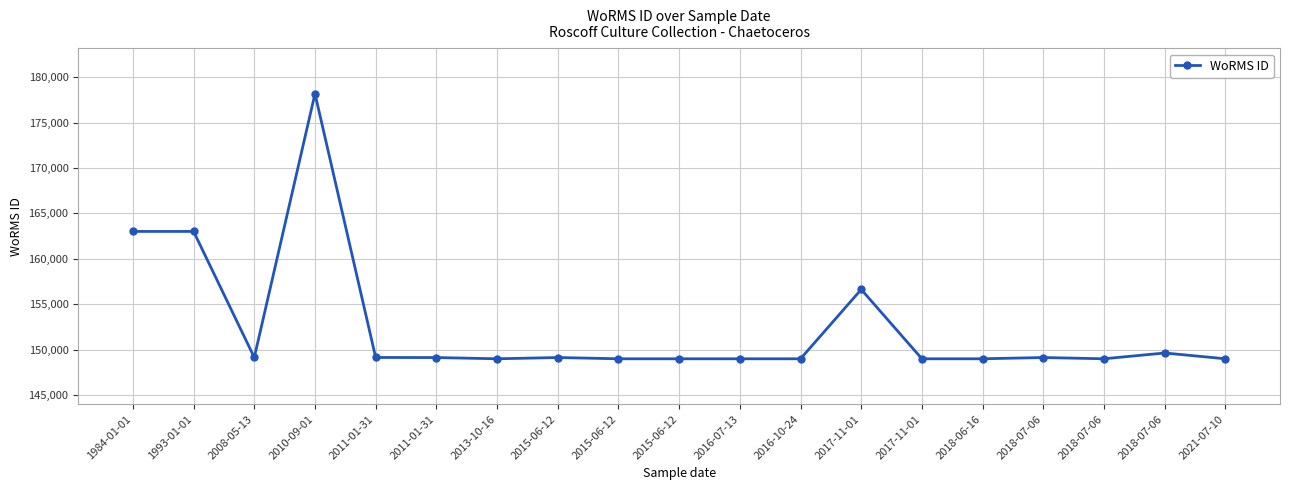

What is the difference between the maximum and minimum values?

29200